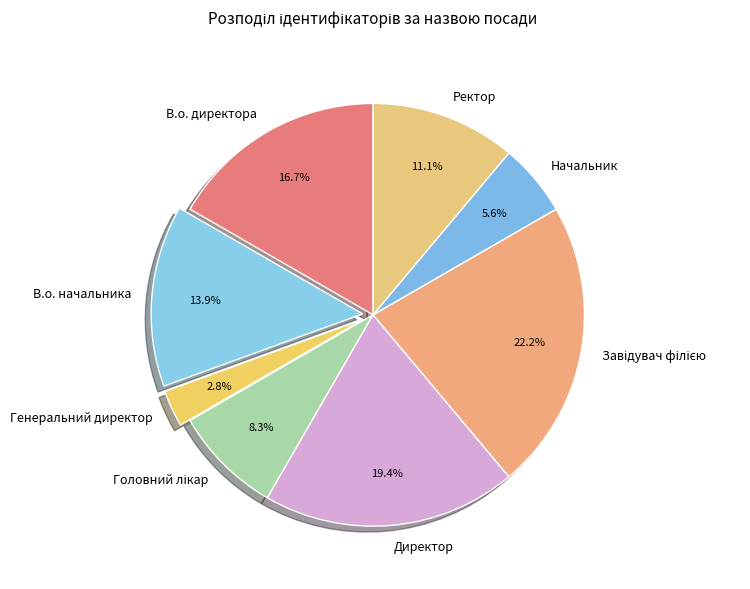

Count the number of slices in the pie.

8